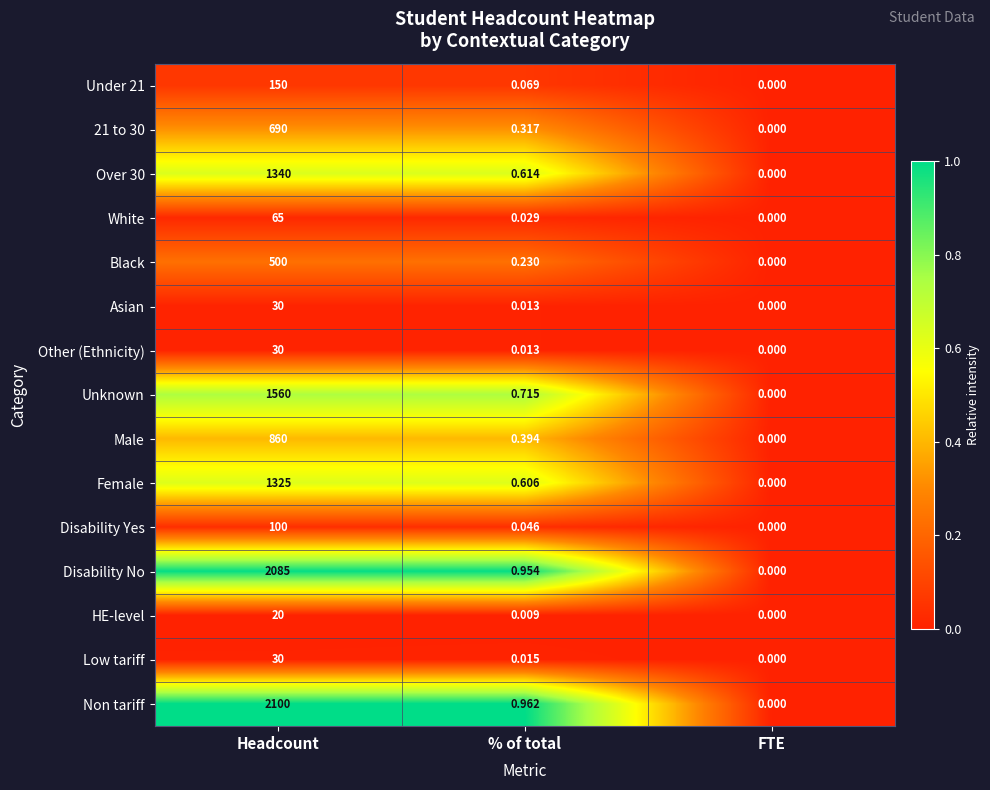

Which series has the largest total across all categories?

Non tariff